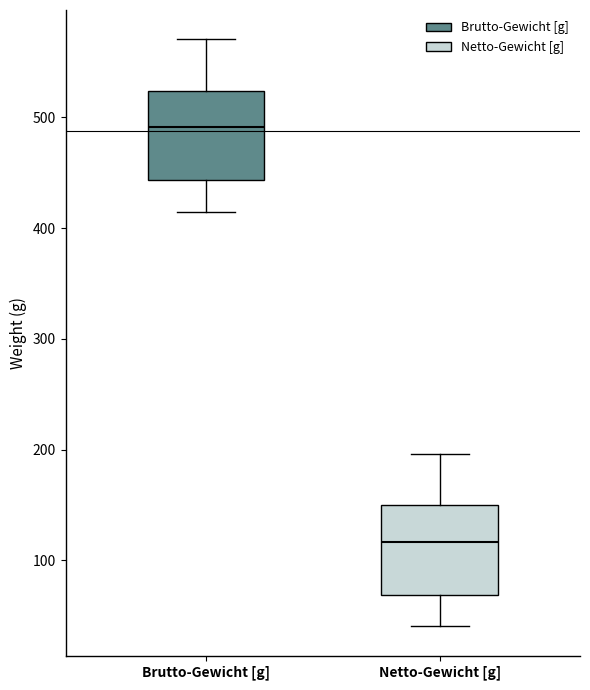

Reading left to right, transcribe this box plot: for each box, give where its median line is, the range the box spans, and where its two whiskers end, as read against the y-axis. The values are not printed on the chart, so give them approximately, as read against the axis.

Brutto-Gewicht [g]: median 490, box 440 to 520, whiskers 410 to 570
Netto-Gewicht [g]: median 120, box 70 to 150, whiskers 40 to 200